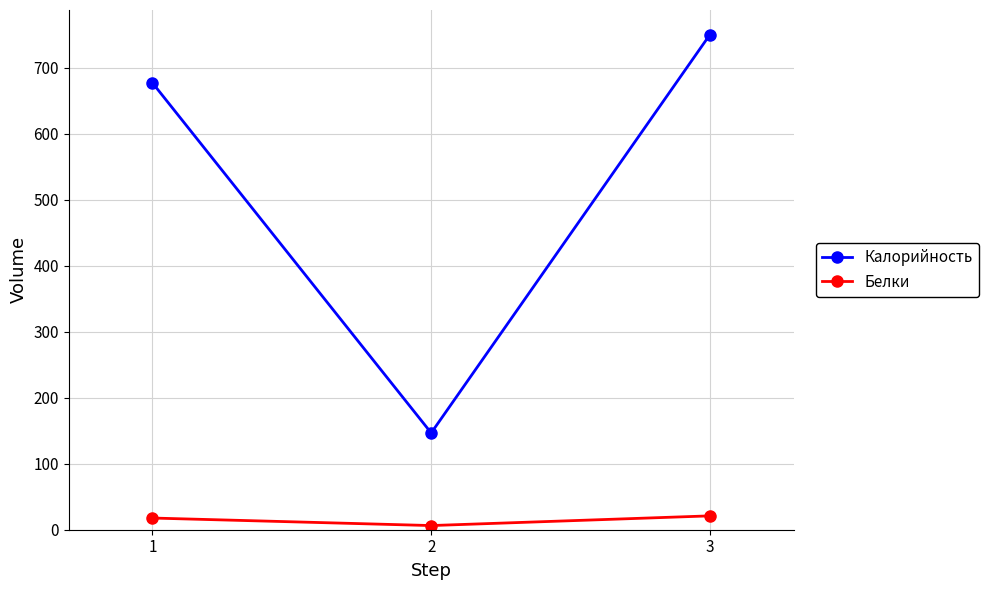

Does the chart have visible grid lines?

Yes